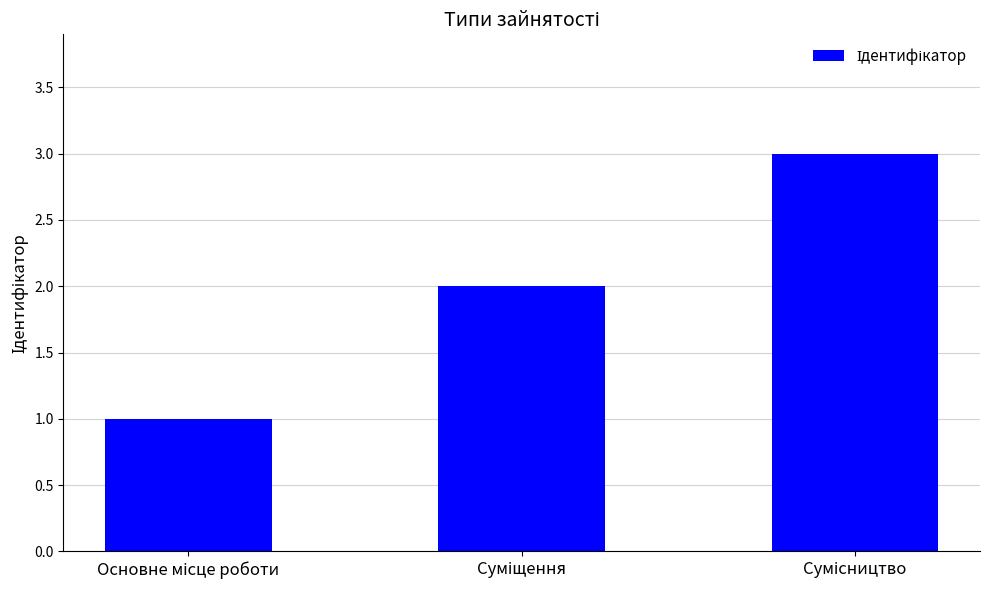

What is the maximum value shown in the chart?

3